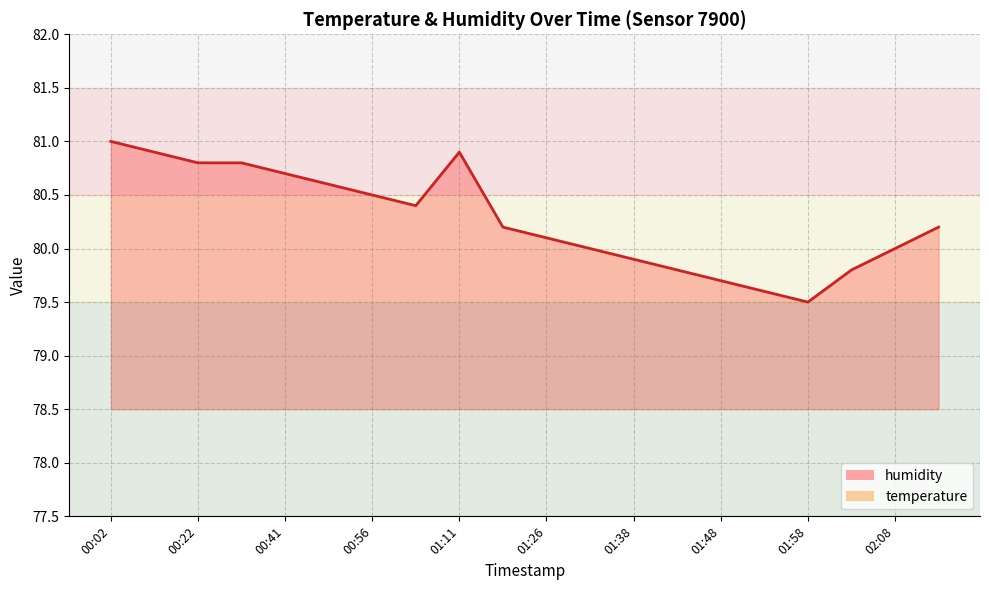

At which label does the data first exceed 80?

00:02